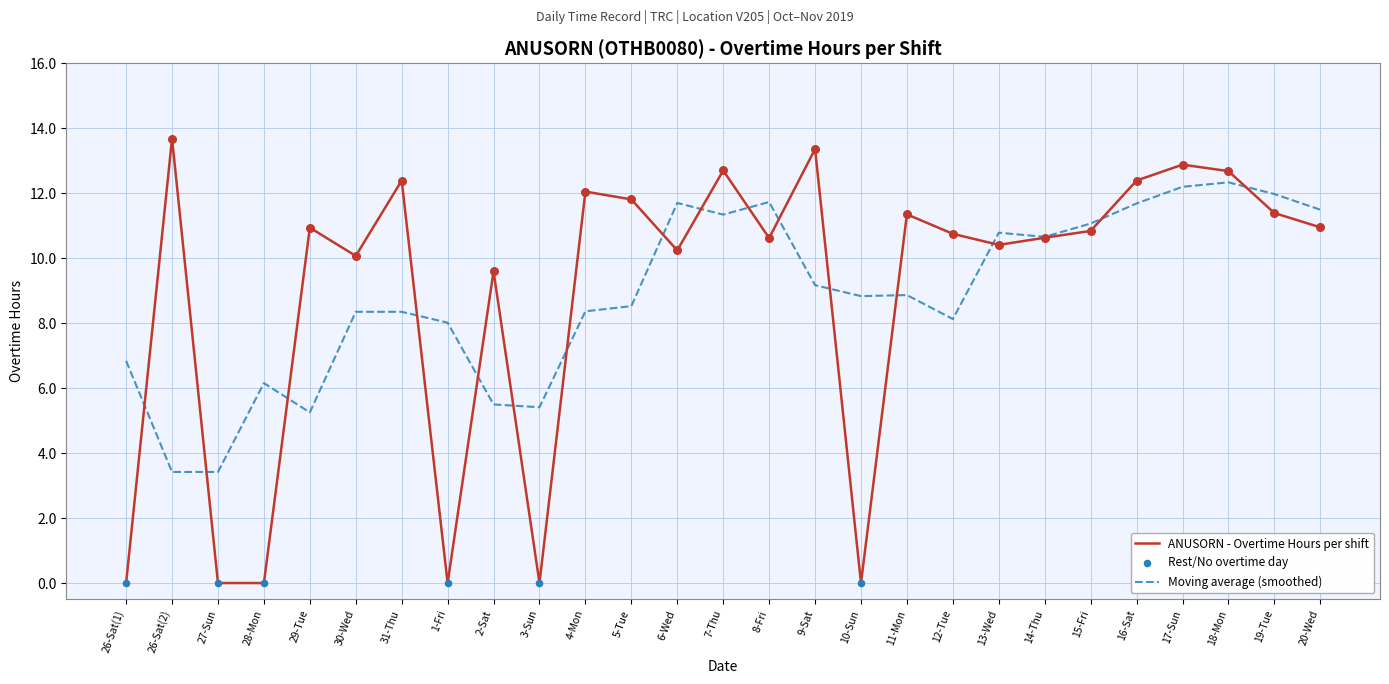

Which series has the largest range (max minus min)?

ANUSORN - Overtime Hours per shift